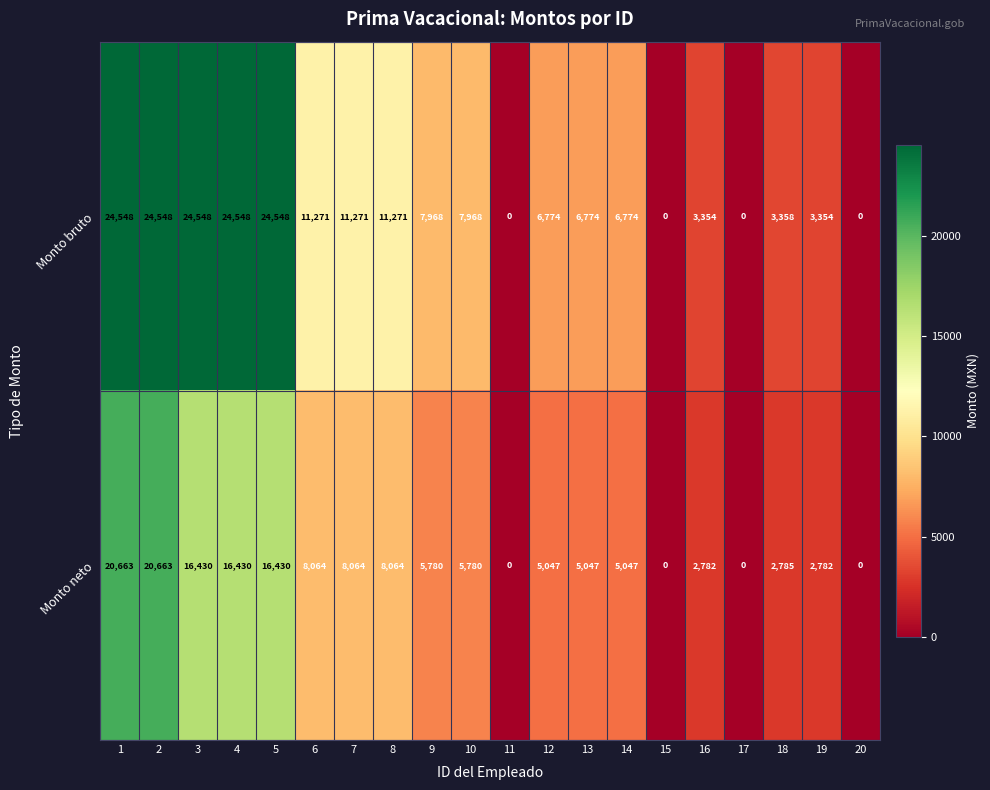

The Monto neto series shows 3760 at 10. True or false?

False